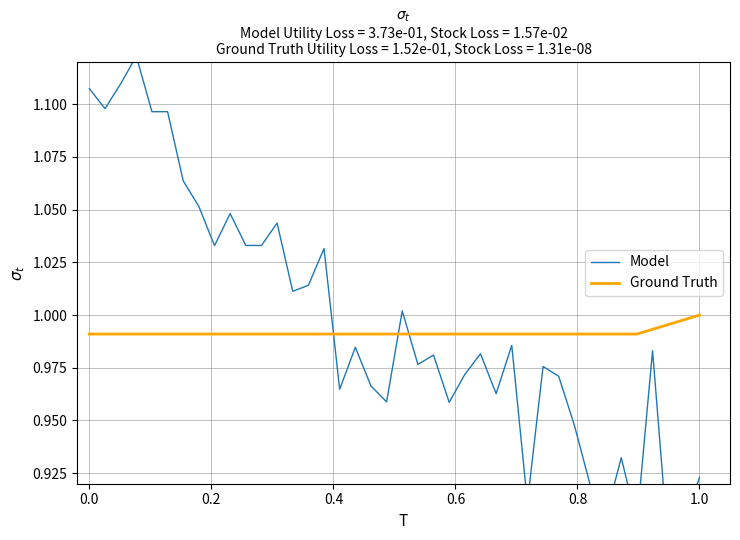

At how many categories does at least one series exceed 0?

40